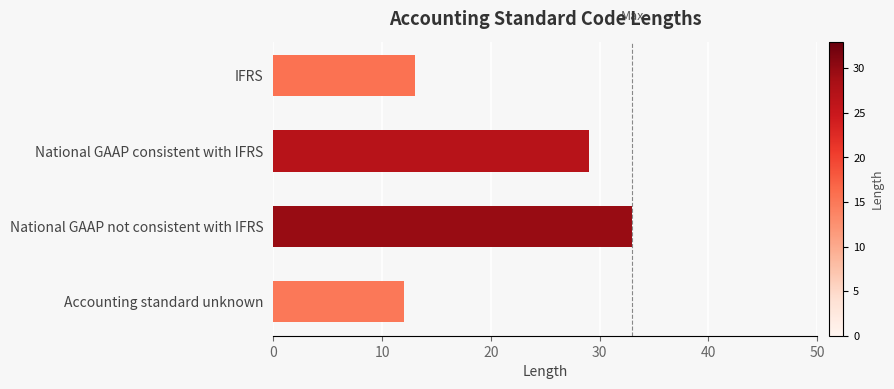

Reading top to bottom, list all the values displayed in this chart.

13	29	33	12